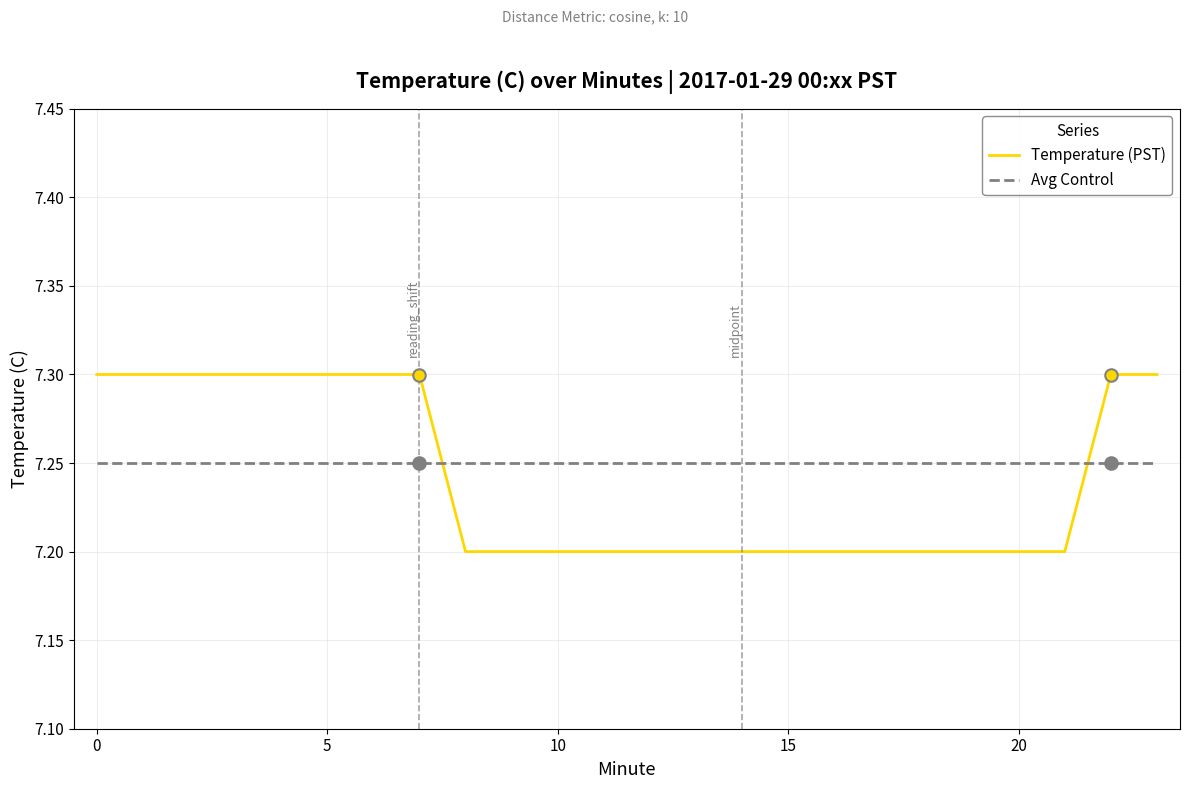

Rank the series by their maximum value, from lowest to highest.

Avg Control, Temperature (PST)